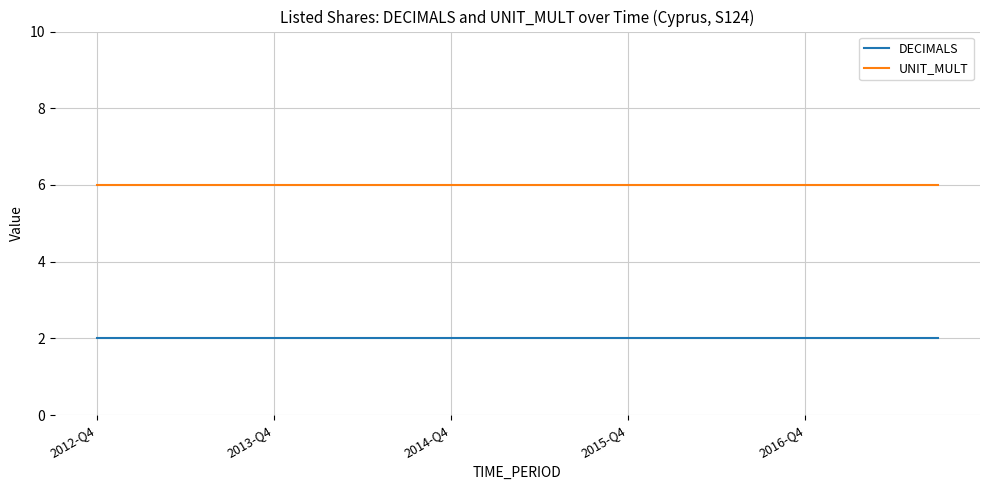

What is the greatest value displayed?

6